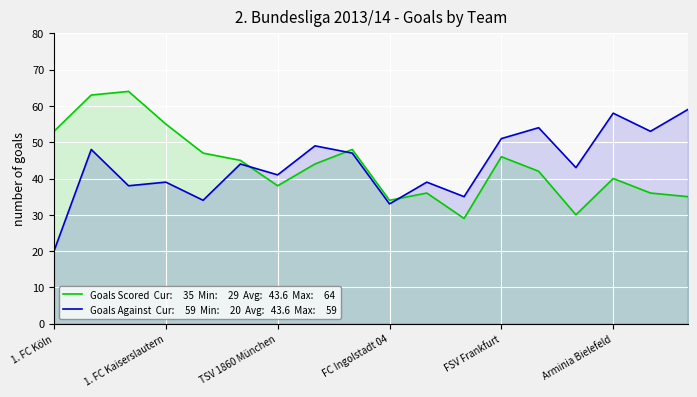

Which series changed the most between TSV 1860 München and FC Ingolstadt 04?

Goals Against